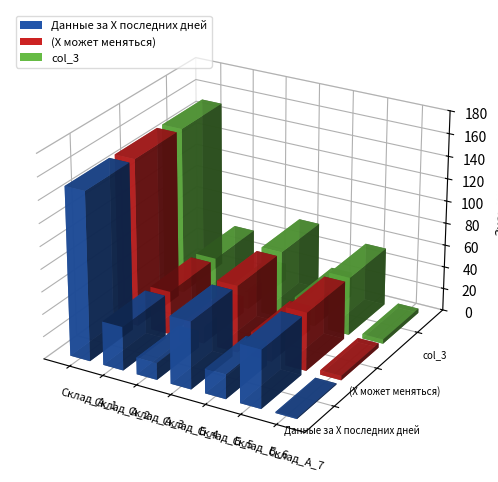

Rank the categories by Данные за Х последних дней value from lowest to highest.

Склад_А_7, Склад_А_3, Склад_Б_5, Склад_А_2, Склад_Б_6, Склад_Б_4, Склад_А_1